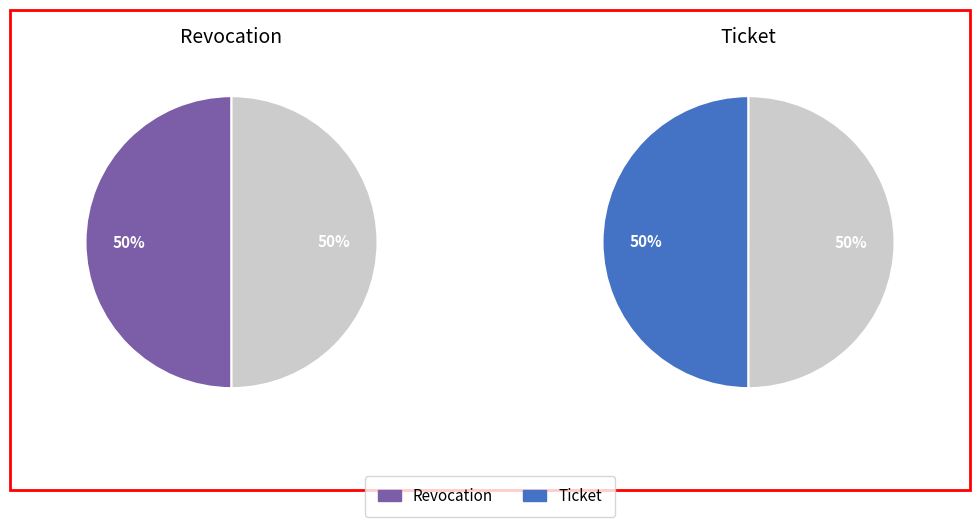

How many segments does this pie chart have?

2